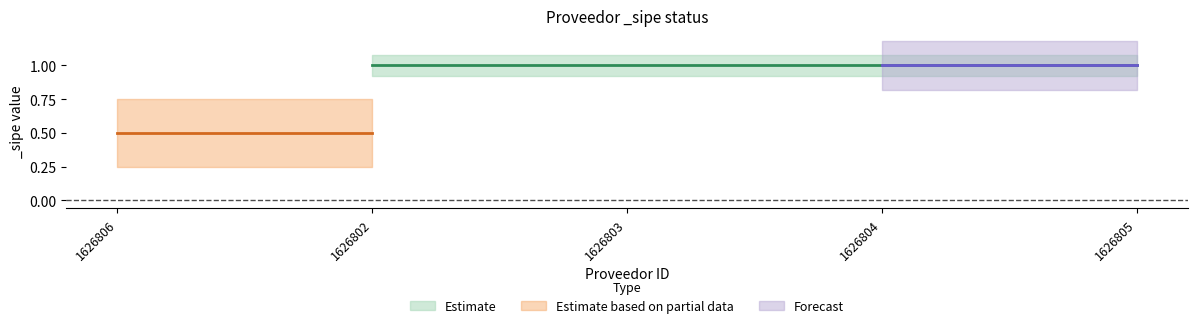

What is the value of the _sipe_mid point at the 2nd from the left?

1